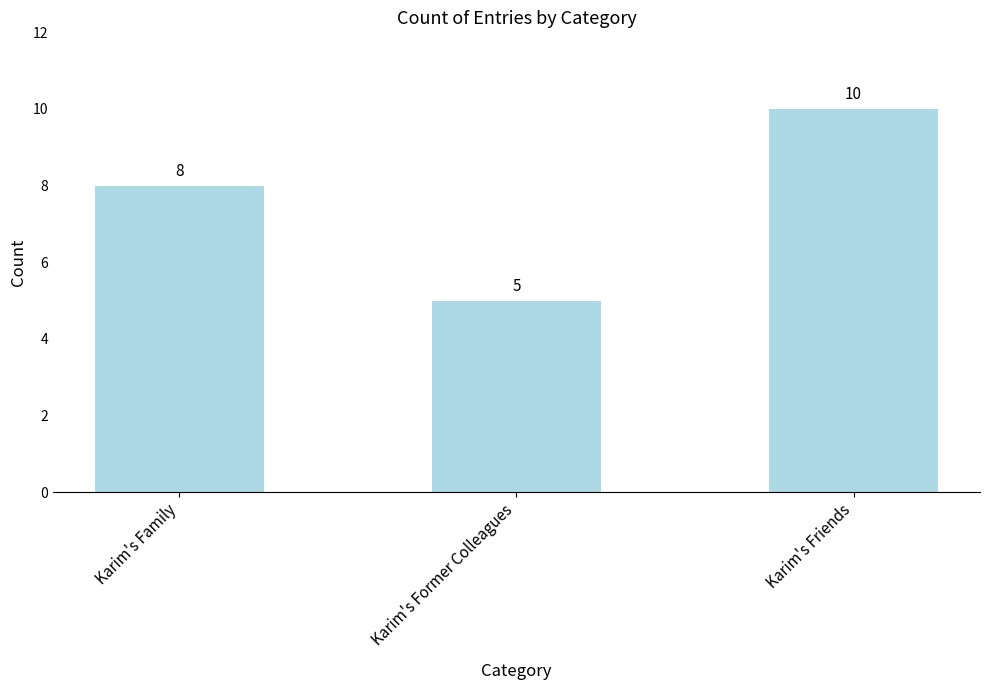

Rank the categories by value from highest to lowest.

Karim's Friends, Karim's Family, Karim's Former Colleagues